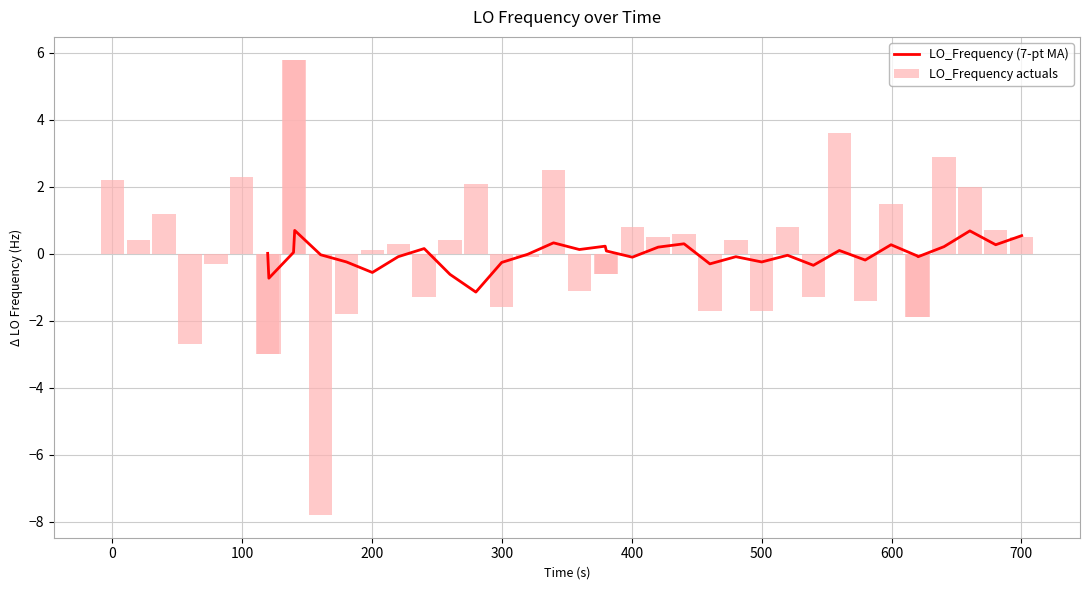

How many data points are less than 0?

18